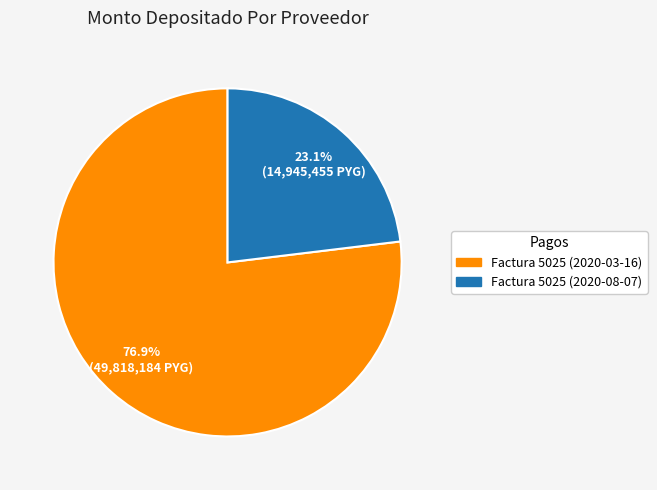

Between Factura 5025 (2020-03-16) and Factura 5025 (2020-08-07), which is larger?

Factura 5025 (2020-03-16)